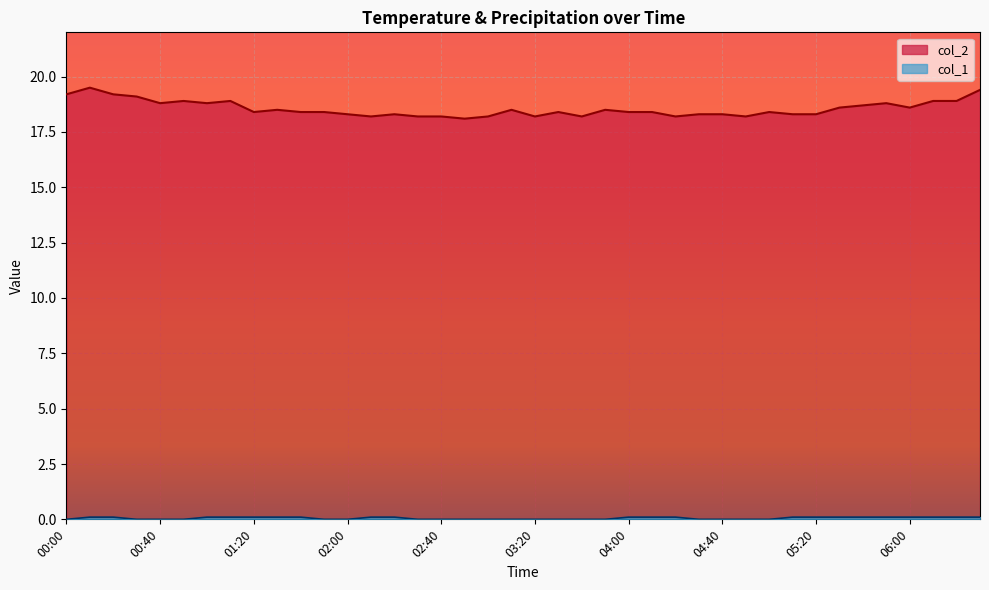

Is it true that col_2 equals 28.4 at 04:30?

False